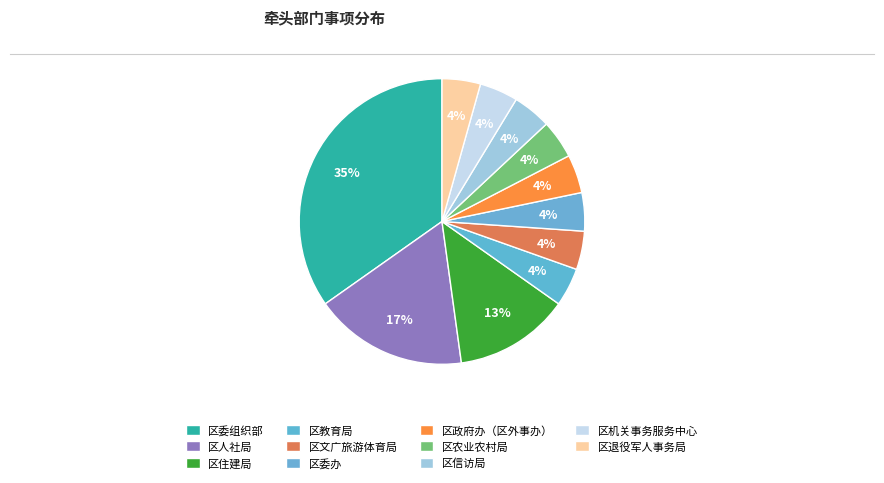

How many slices are in this pie chart?

11